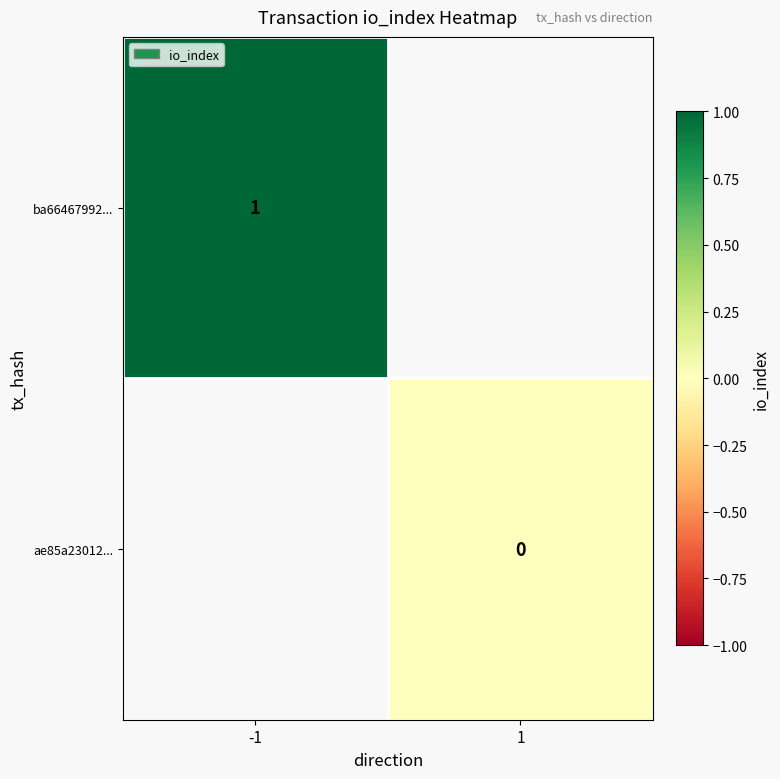

Is the value of ae85a23012... at 1 greater than the value of ba66467992... at -1?

No